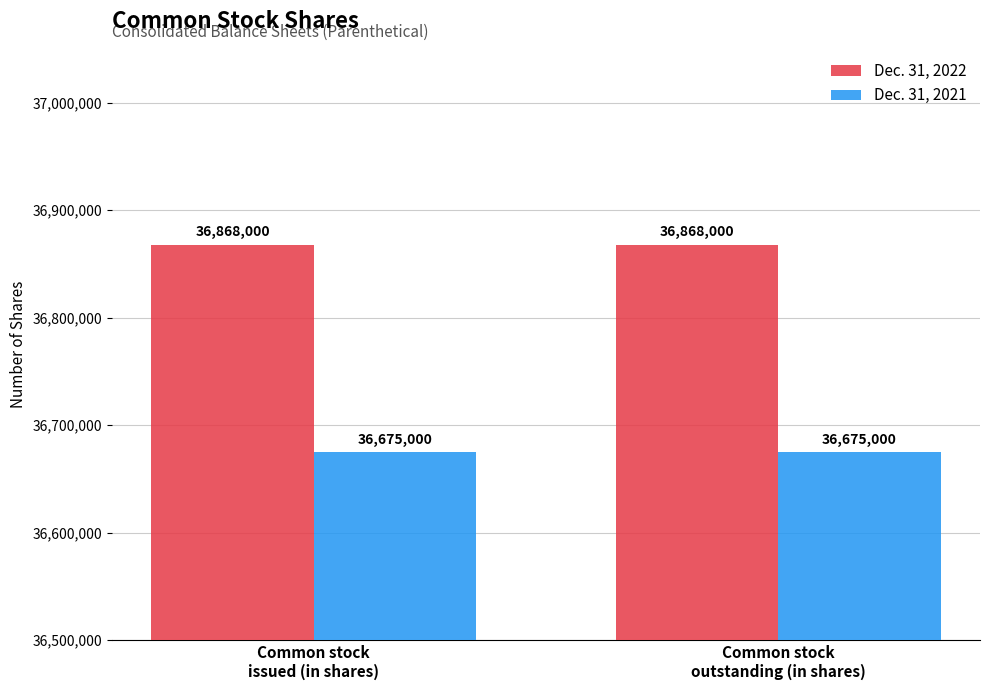

What is the label of the 2nd bar from the right?

Common stock
issued (in shares)